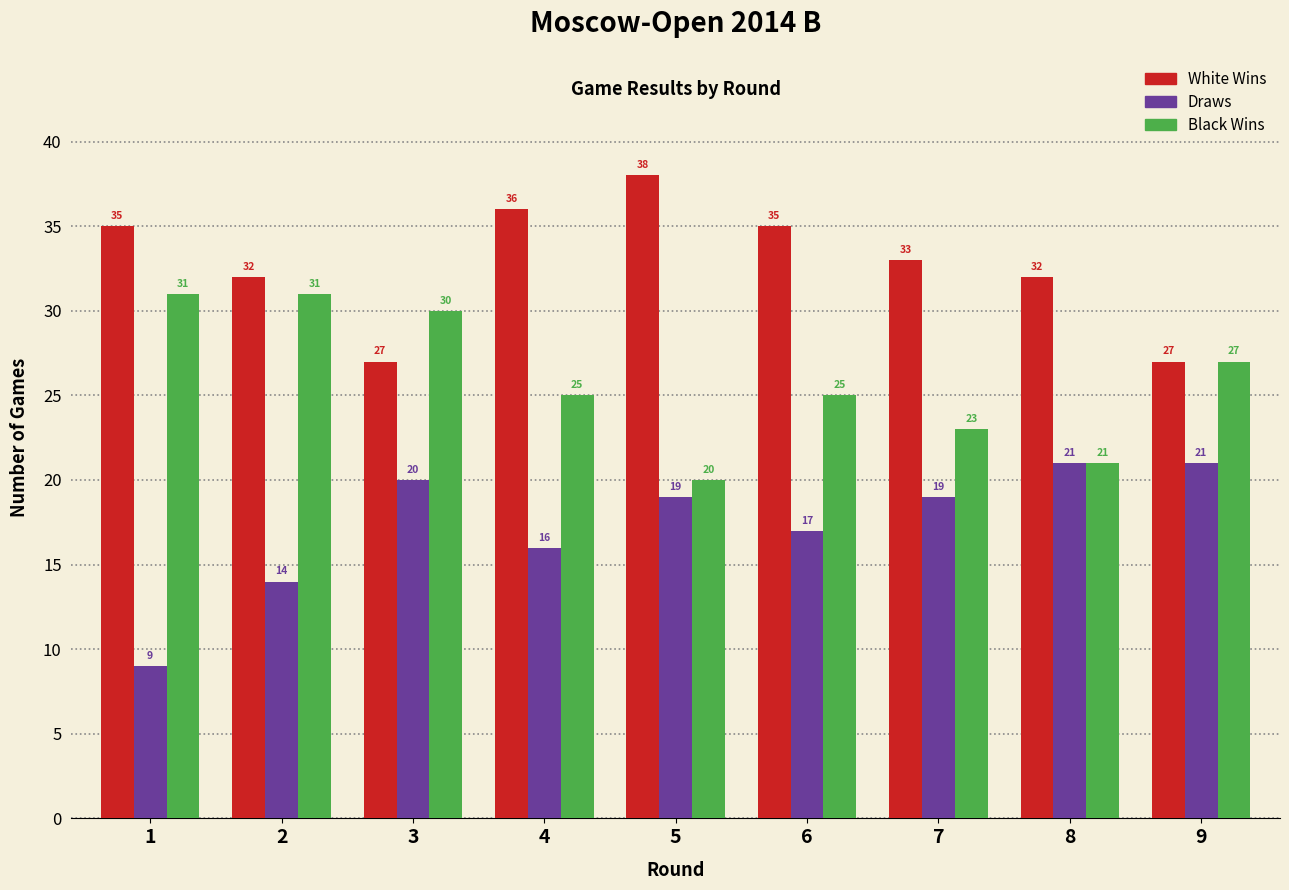

Is the value of Black Wins at 8 greater than the value of White Wins at 5?

No